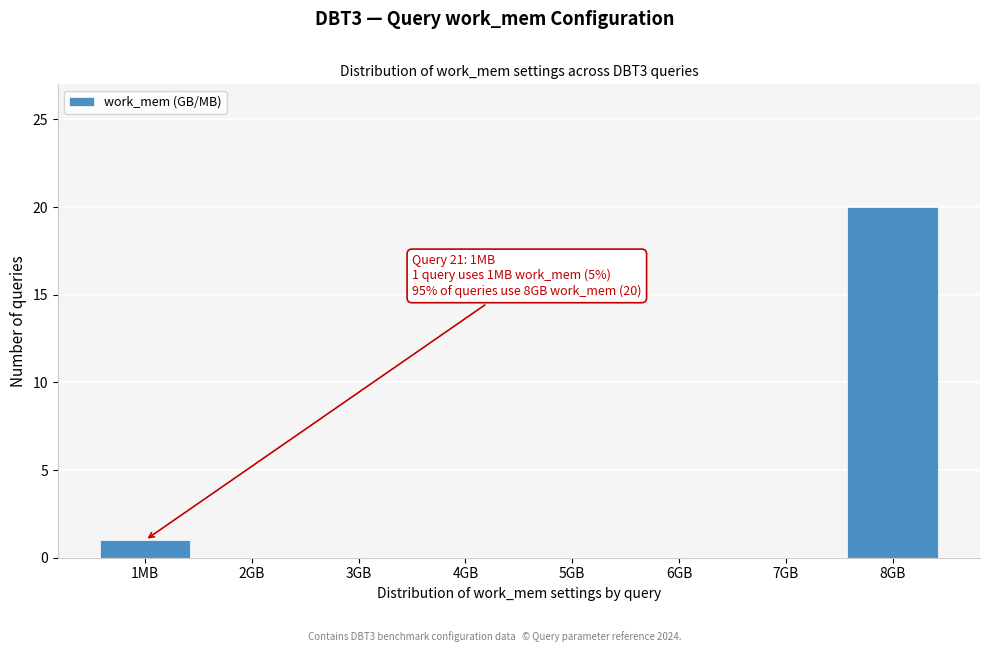

Reading left to right, extract all data points from this chart.

1MB=1	2GB=0	3GB=0	4GB=0	5GB=0	6GB=0	7GB=0	8GB=20